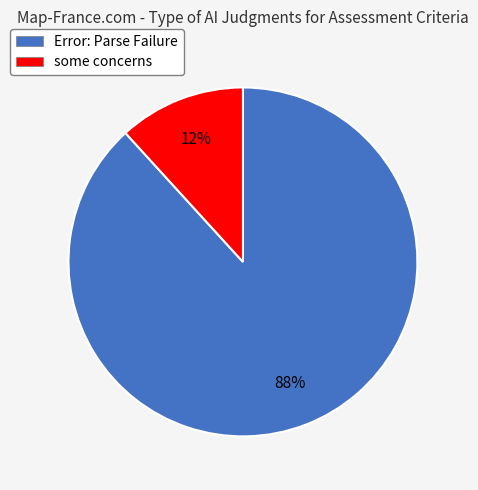

Between some concerns and Error: Parse Failure, which is larger?

Error: Parse Failure